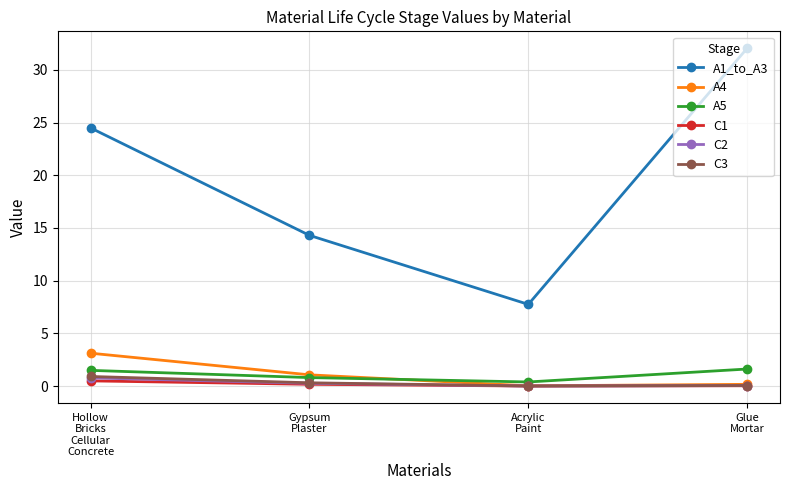

What is the highest value of the C3 series?

0.9